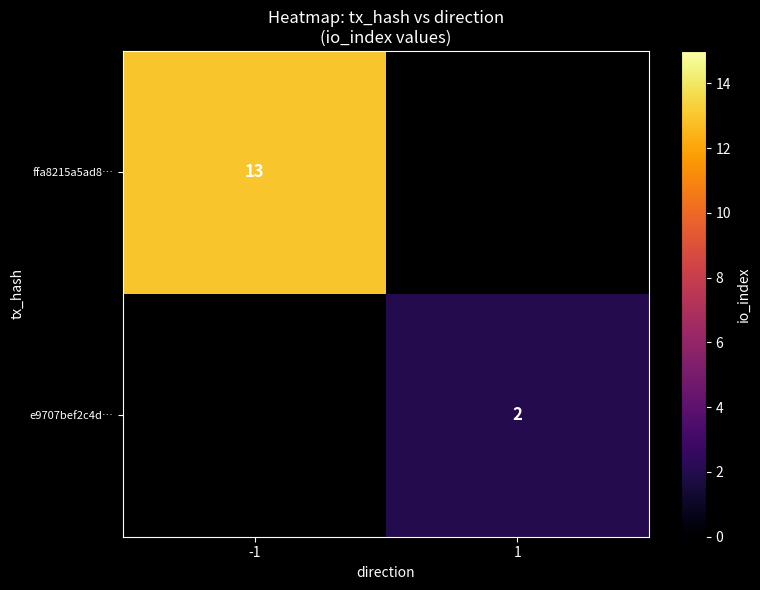

Which has a higher value, 1 or -1?

-1